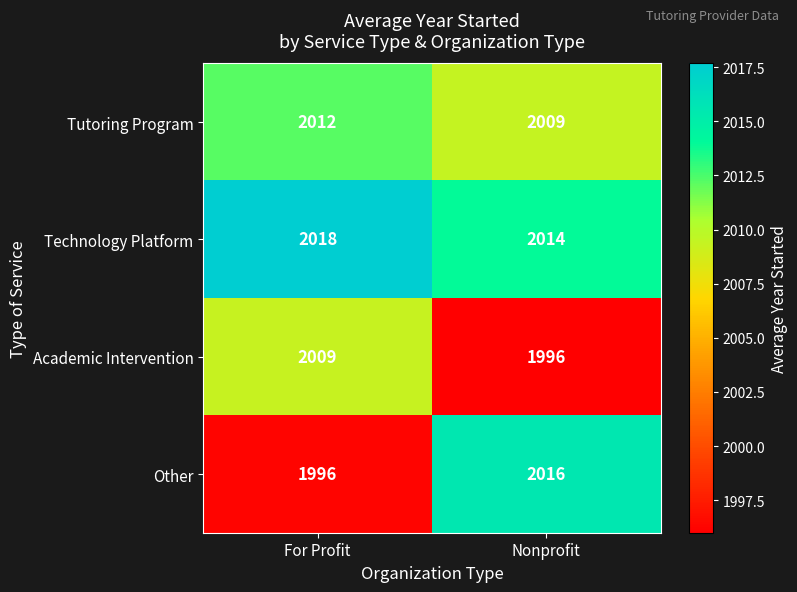

What is the difference between the maximum and minimum values in the Technology Platform series?

4